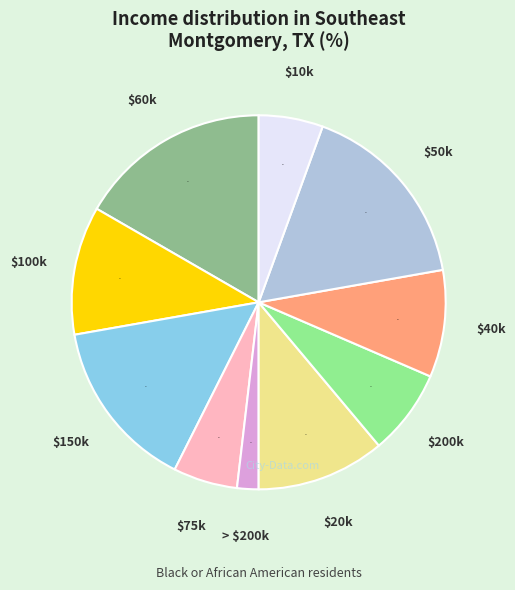

Does > $200k represent more than half of the total?

No